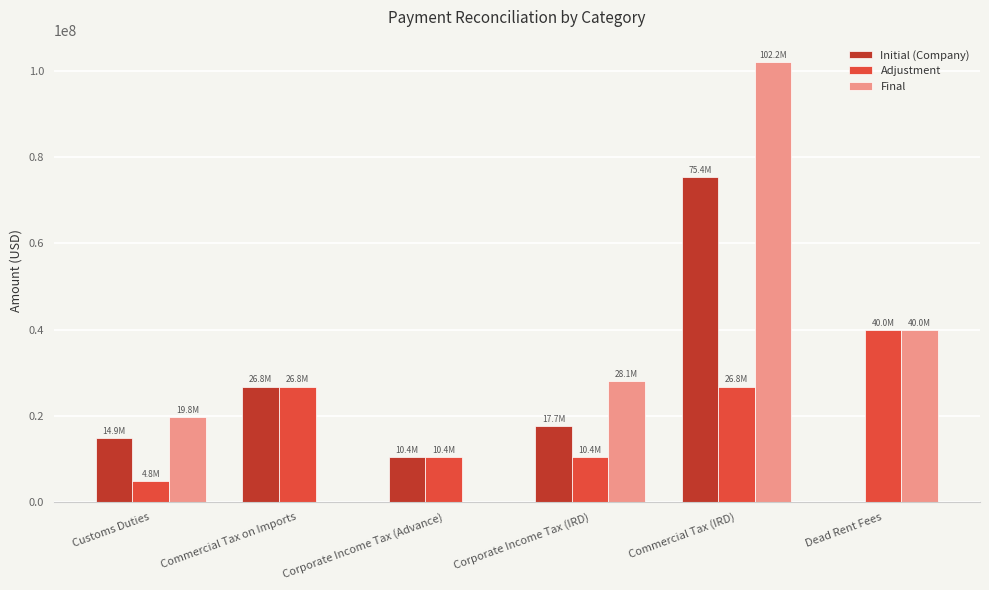

Are the bars horizontal?

No